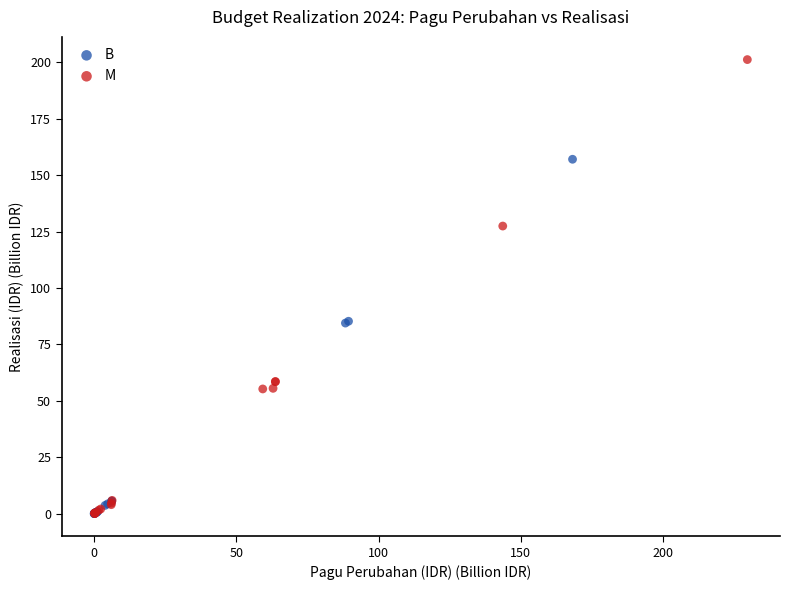

Which series reaches the maximum Y coordinate?

M